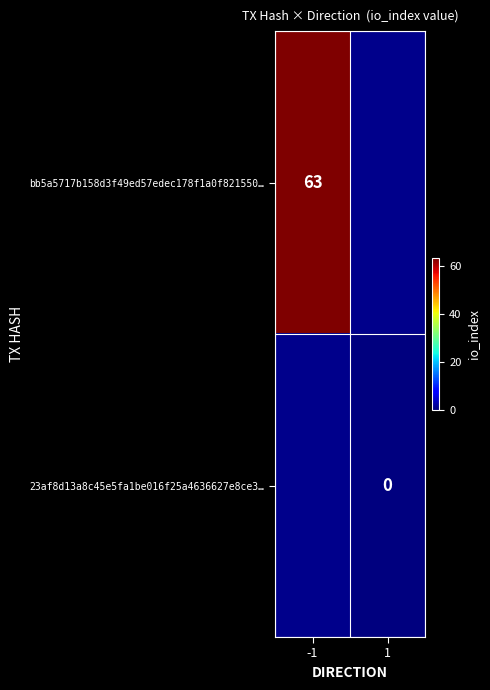

The value of bb5a5717b158d3f49ed57edec178f1a0f821550… at -1 is 63. True or false?

True